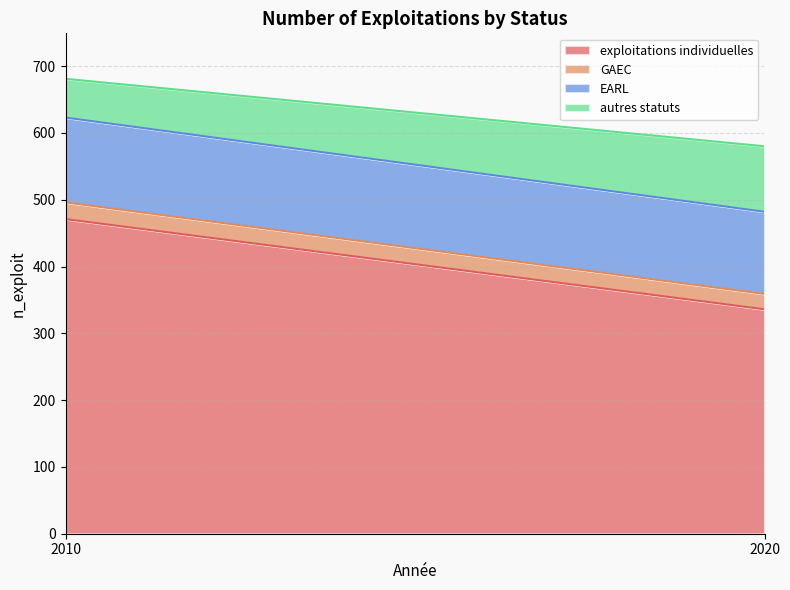

Which series has the largest range (max minus min)?

exploitations individuelles